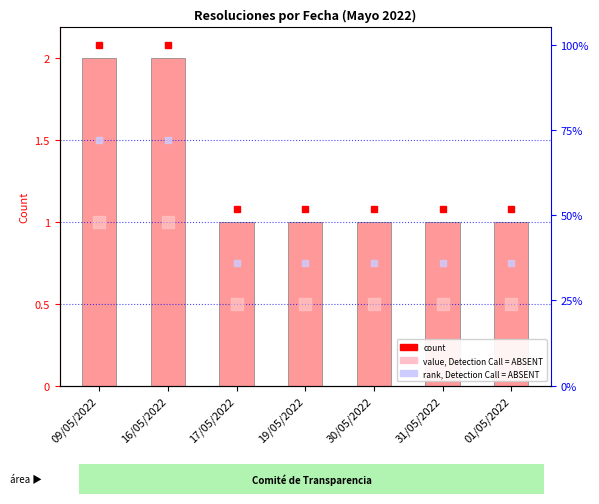

What is the value of the 1st bar from the left?

2